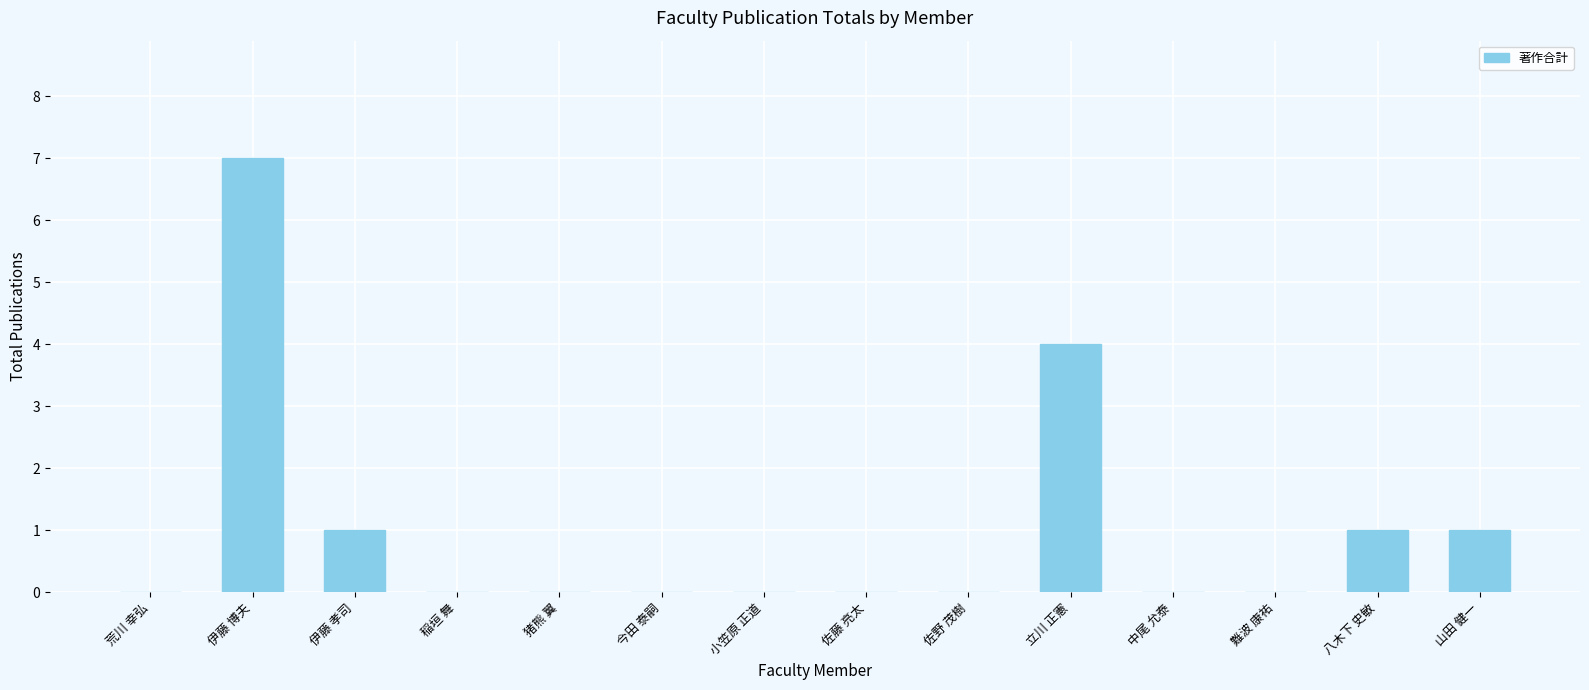

The value at 山田 健一 is 1. True or false?

True